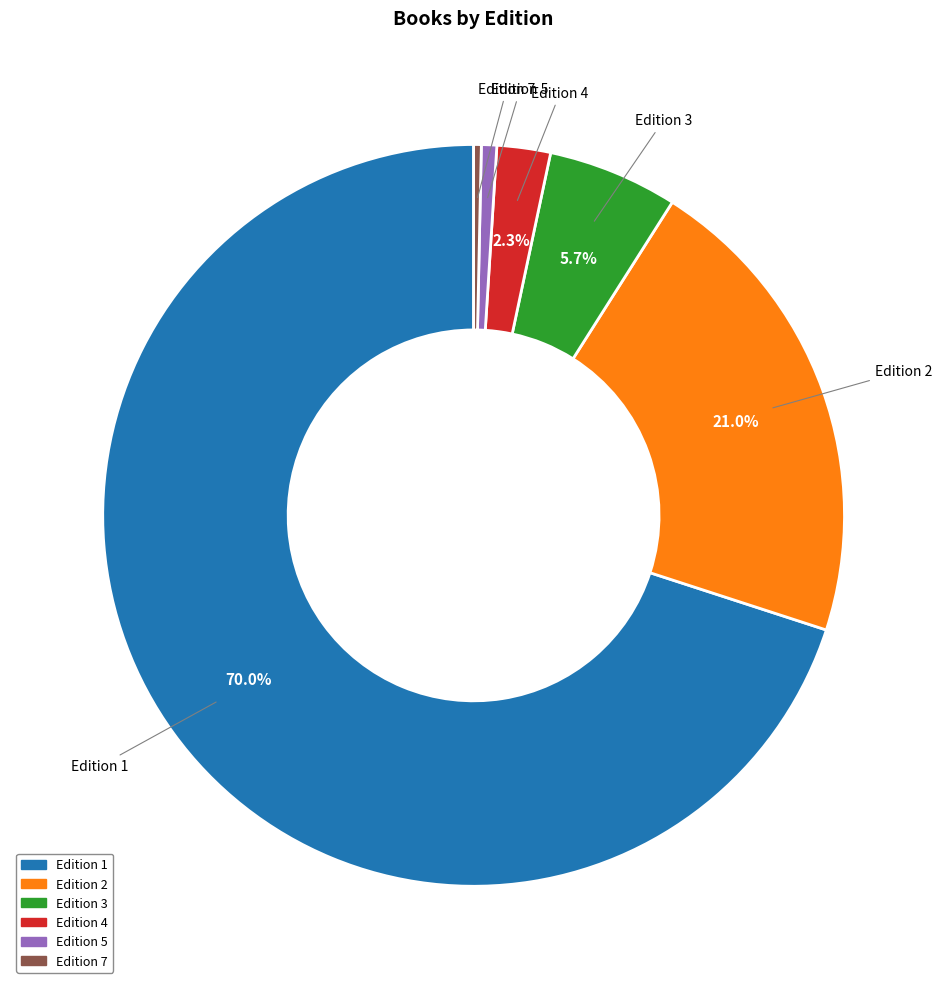

Does any single category account for the majority?

Yes